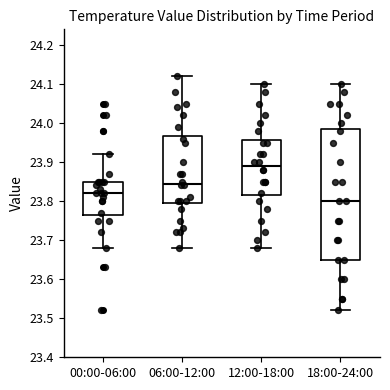

Where is the upper edge of the box for 06:00-12:00 on the y-axis? The values are not printed on the chart, so give them approximately, as read against the axis.

23.97